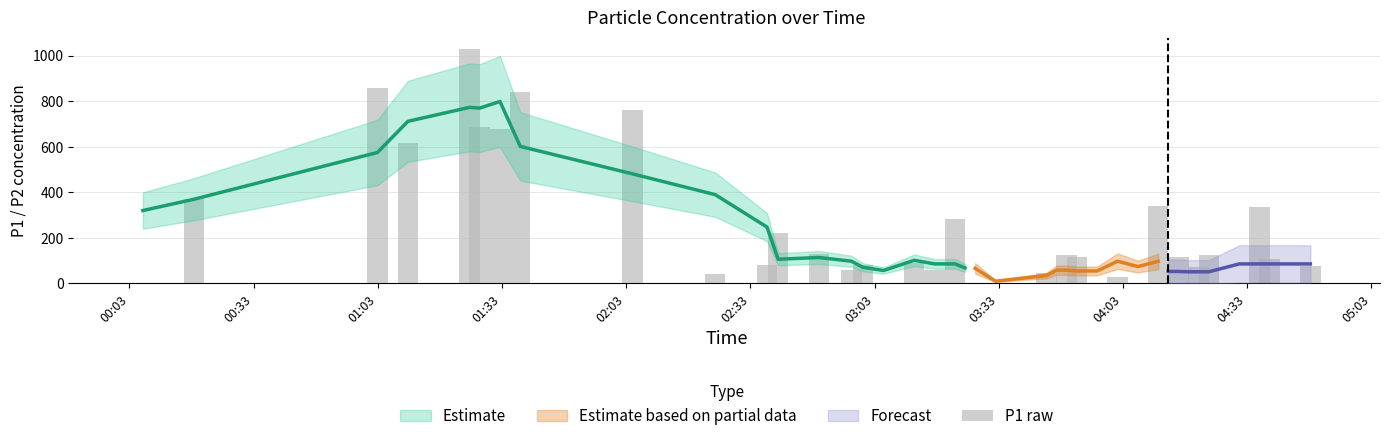

At which label does the data first exceed 81?

00:33